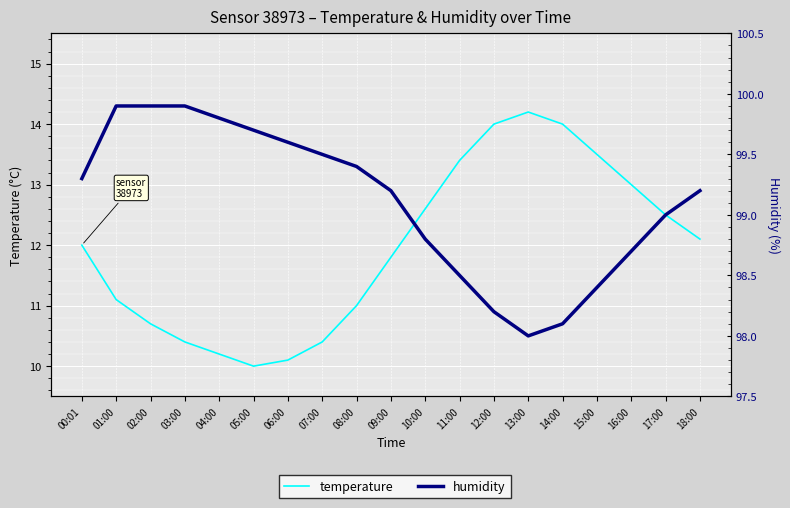

True or false: humidity and temperature intersect in this chart.

False